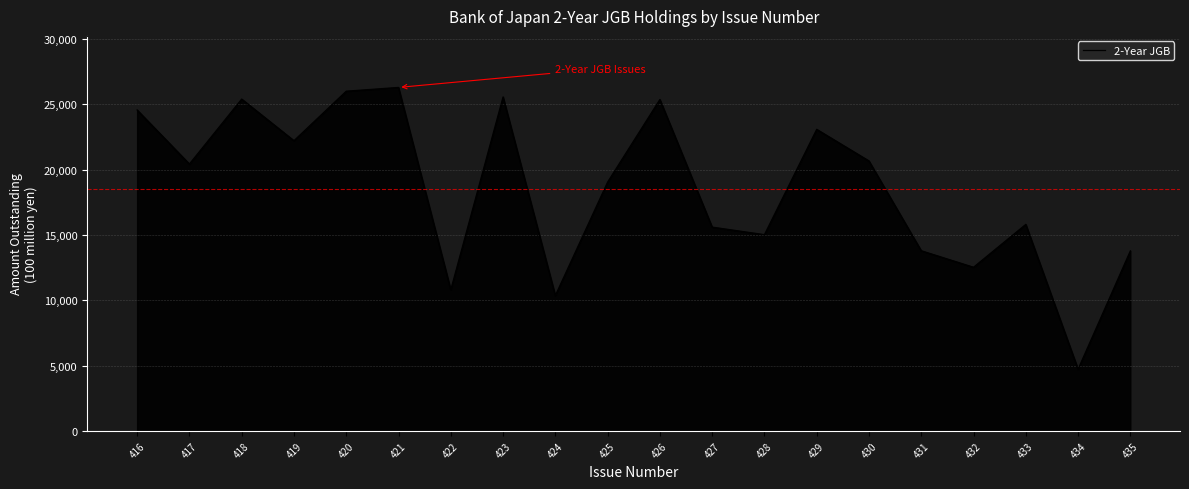

At which category does the chart reach its peak across all series?

421